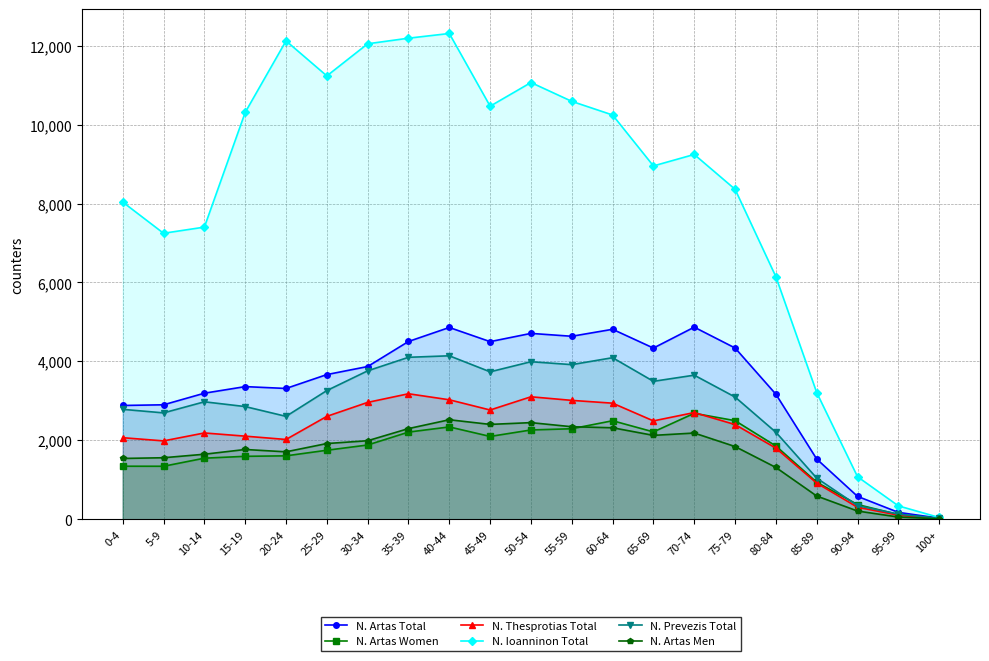

Between 75-79 and 50-54, which is larger?

50-54